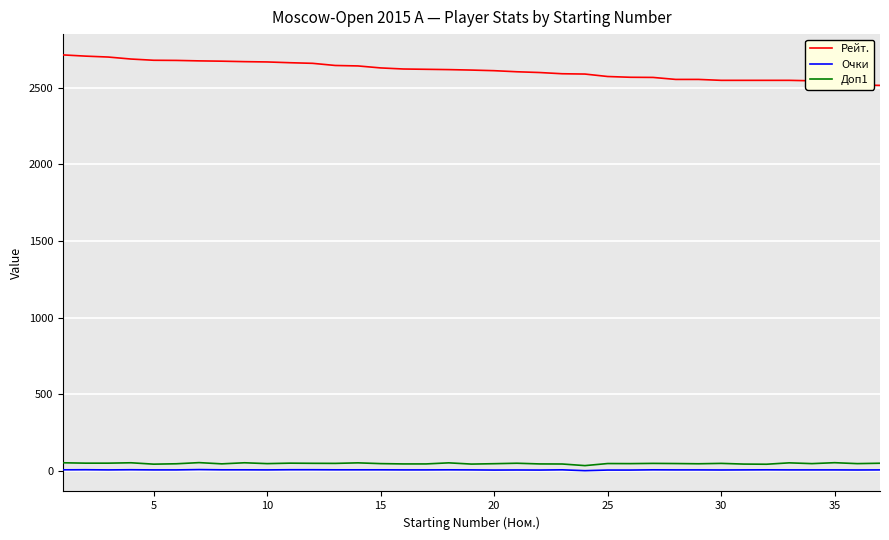

True or false: Доп1 and Рейт. cross at least once.

False